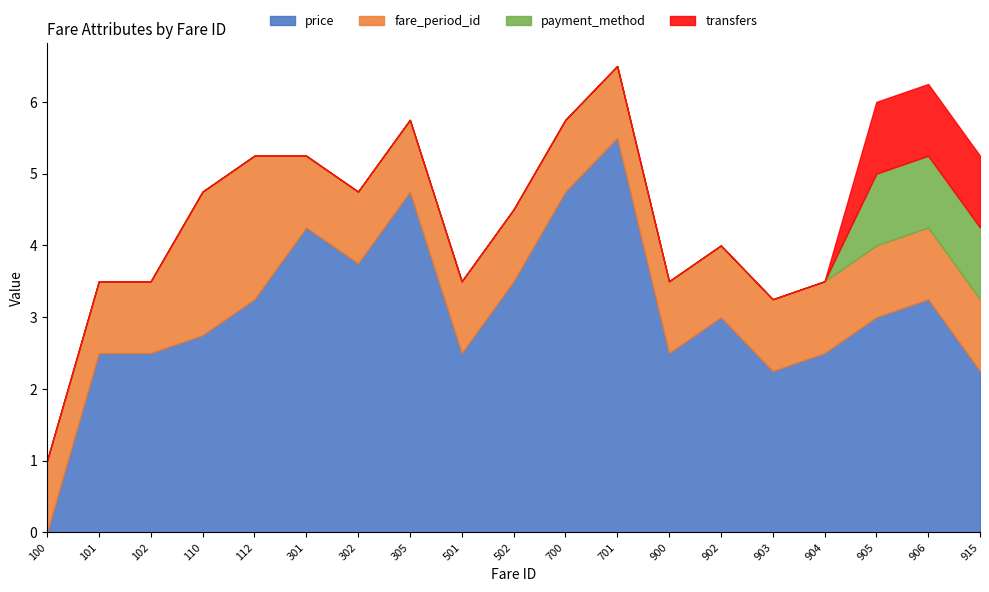

True or false: payment_method and transfers intersect in this chart.

False